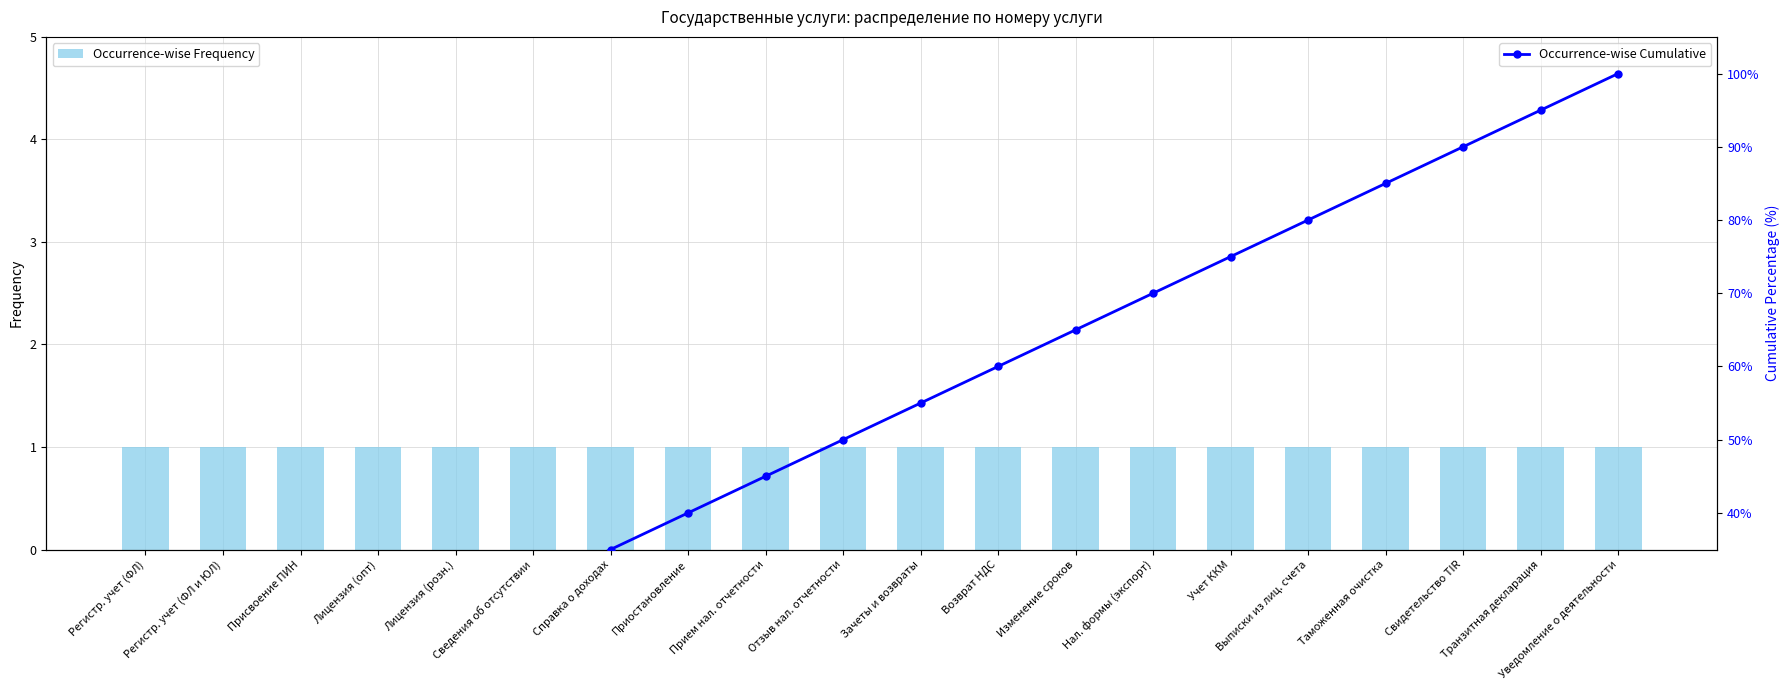

What is the label of the 17th bar from the right?

Лицензия (опт)